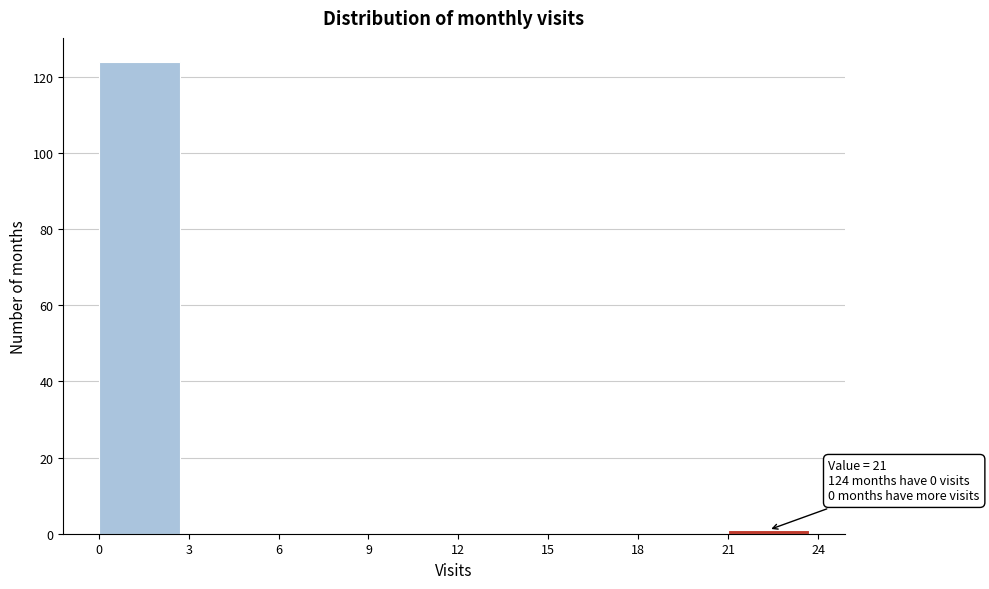

Which range on the x-axis has the tallest bar?

0 to 3